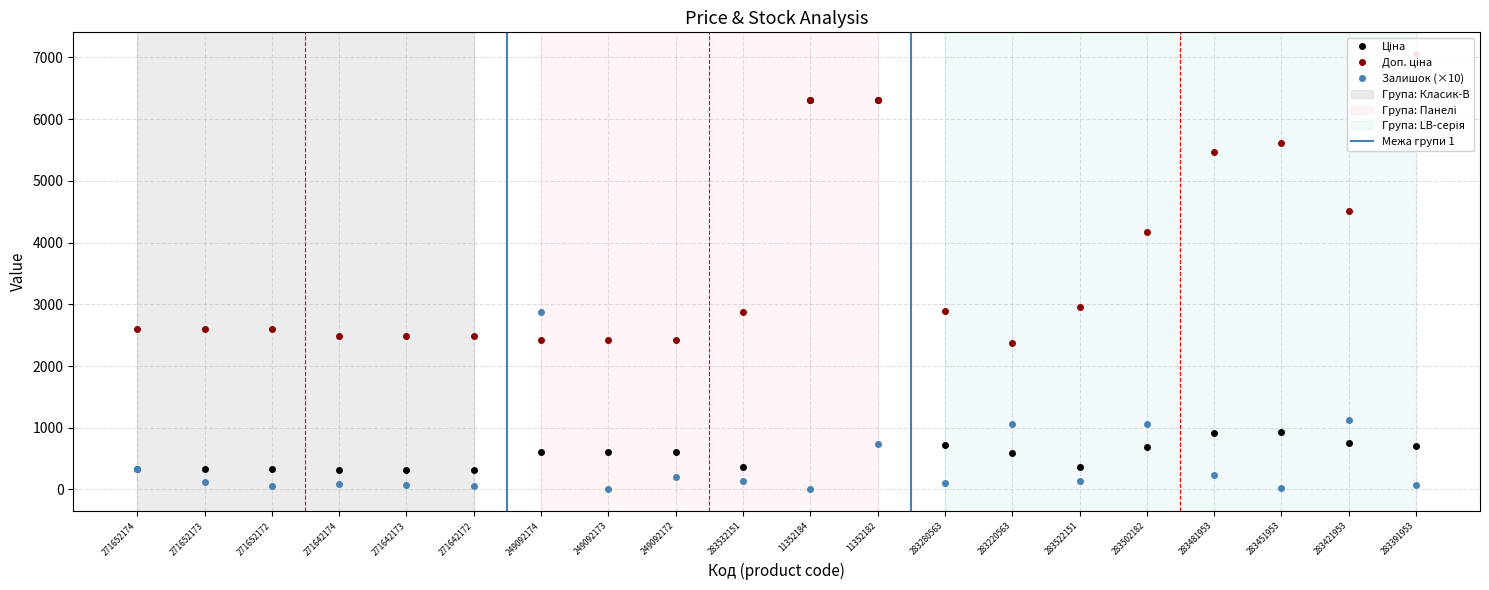

What position from the right is 11352182?

9